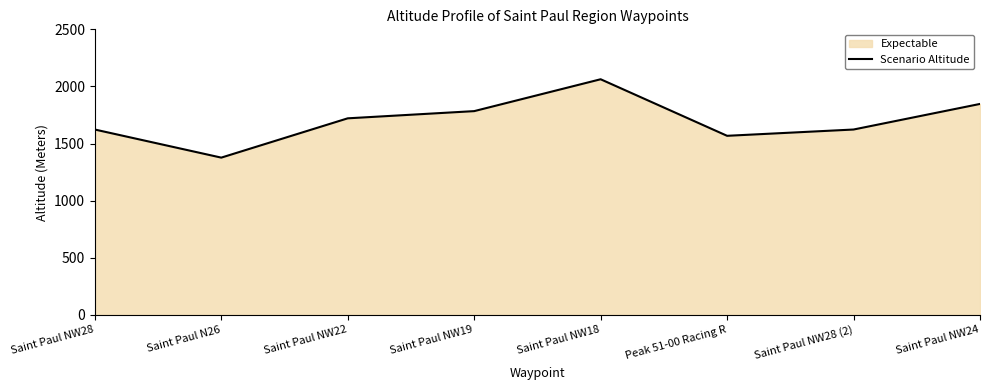

What is the average value?

1701